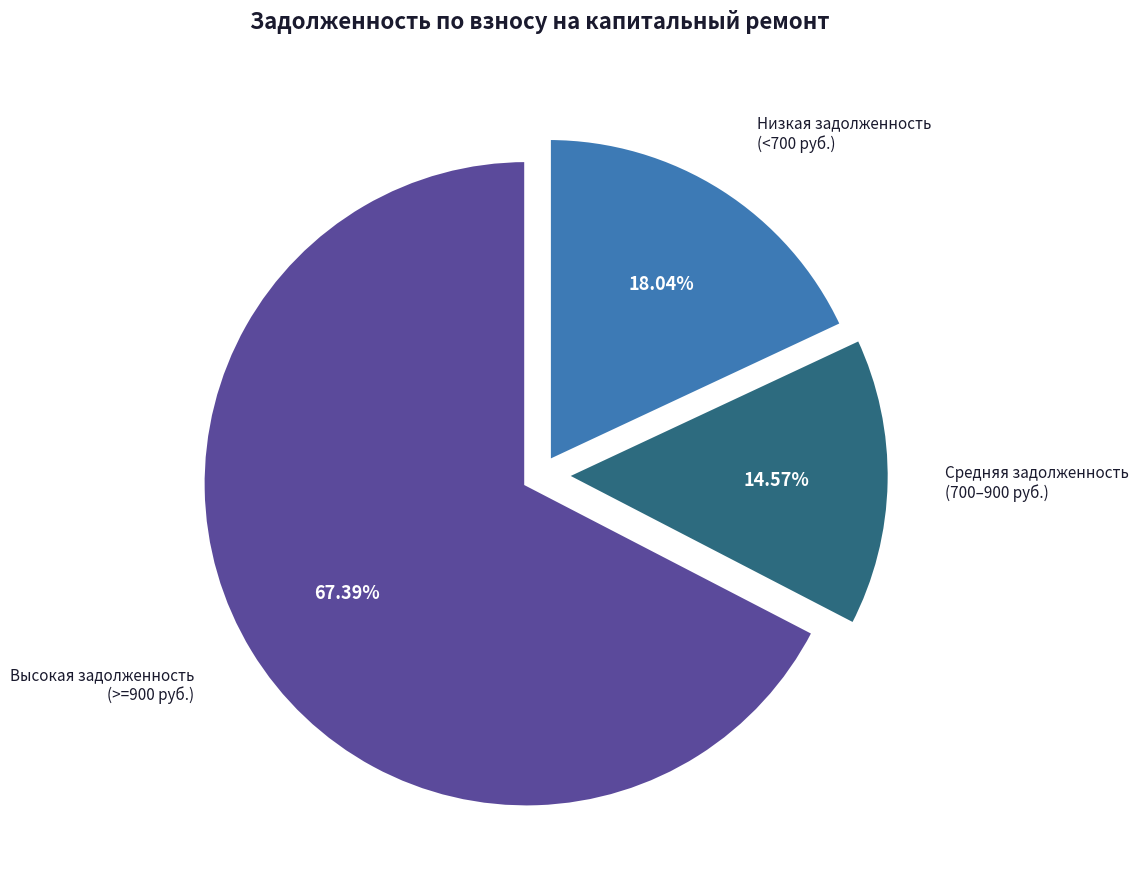

Is there any slice that represents more than half of the pie?

Yes